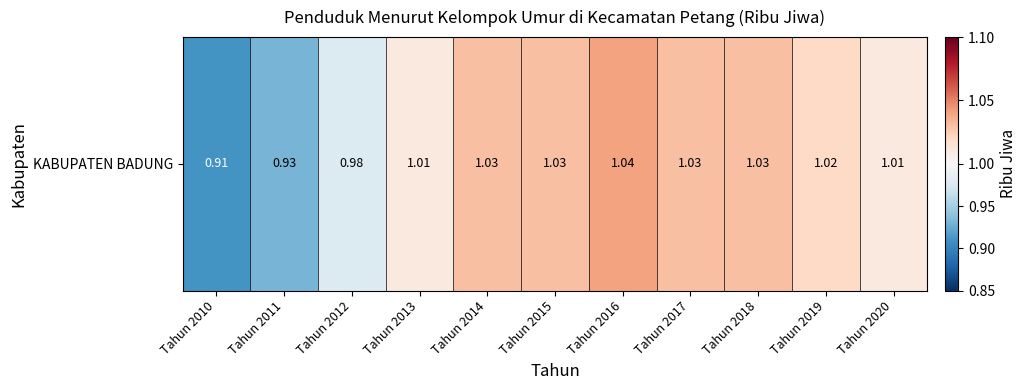

At which label is the value closest to 0?

Tahun 2010